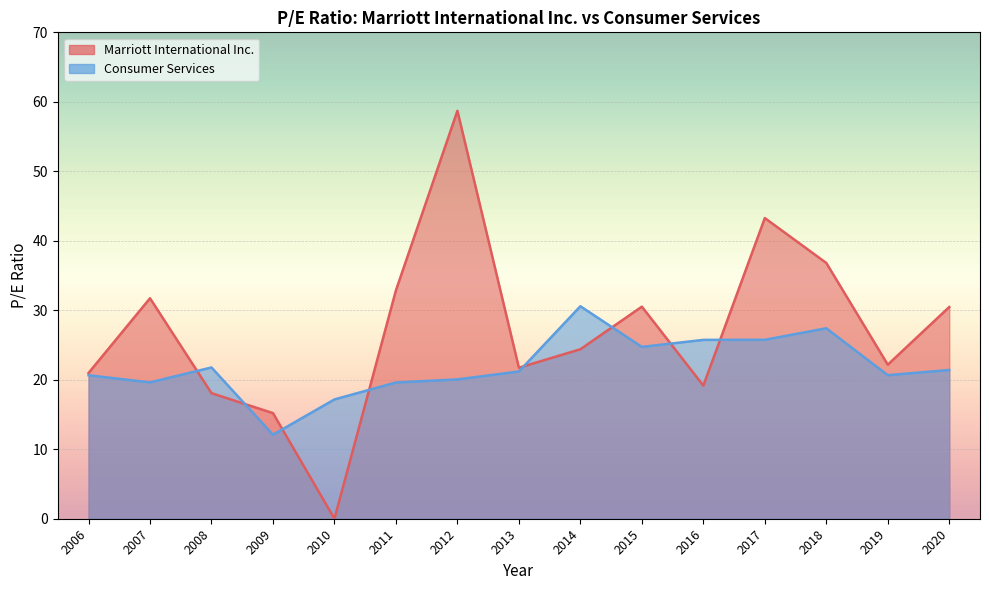

Which category has the lowest value in the Consumer Services series?

2009